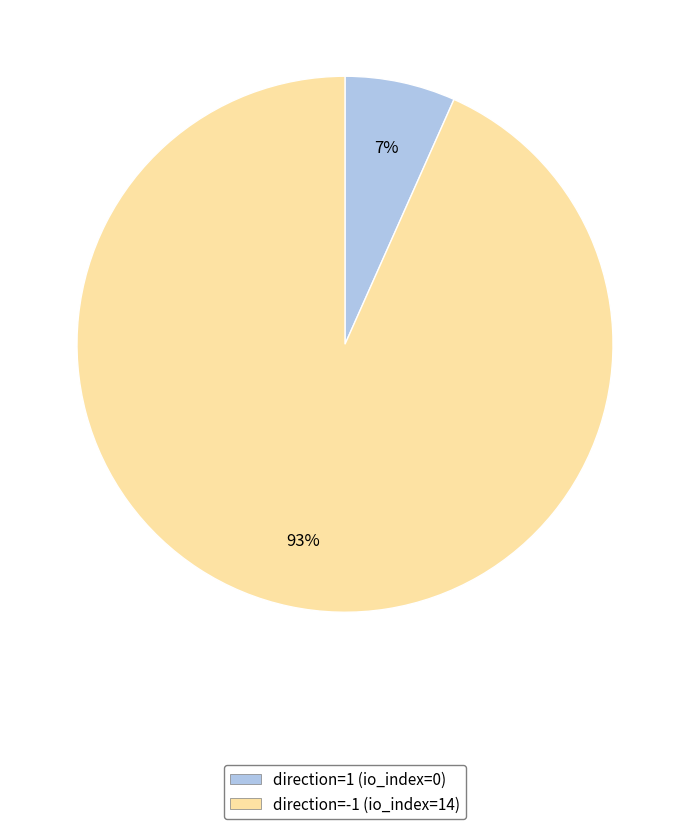

Is there any slice that represents more than half of the pie?

Yes